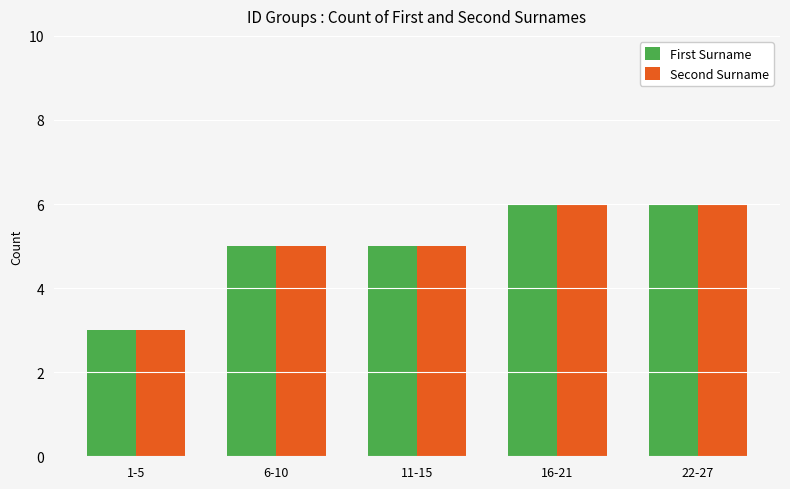

How many bars are there in each group?

2